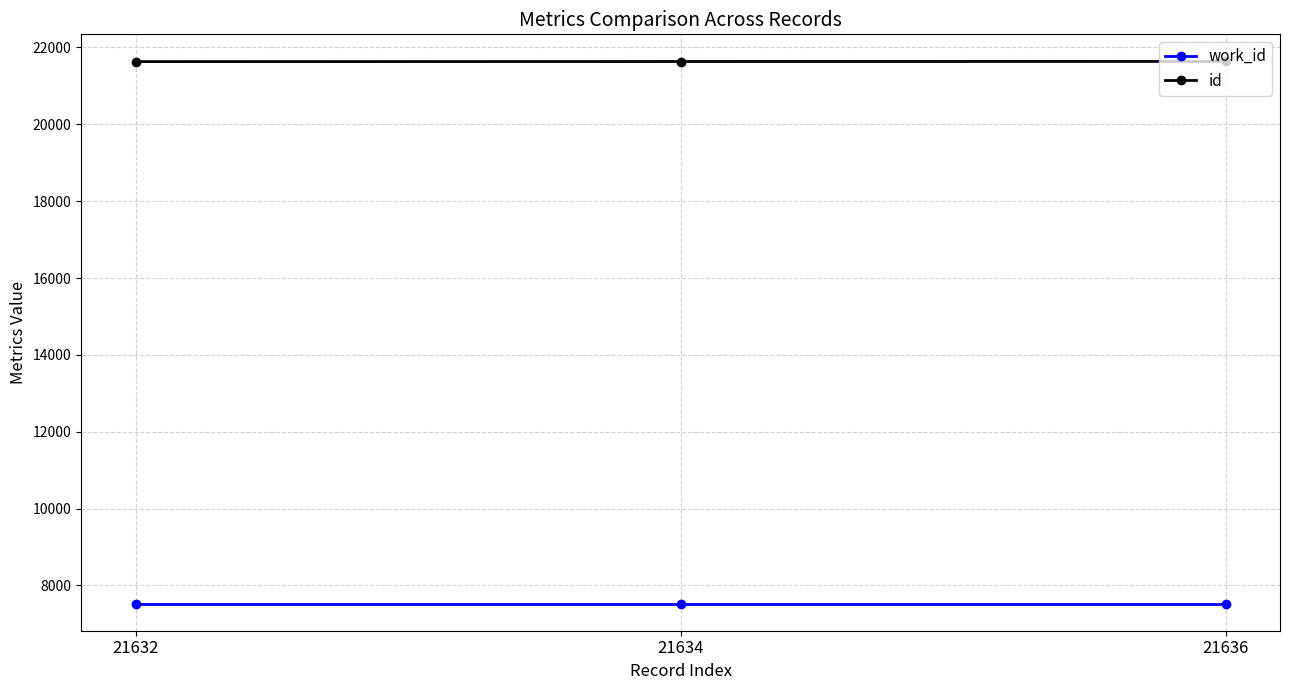

What is the difference between the id values at 21634 and 21636?

2